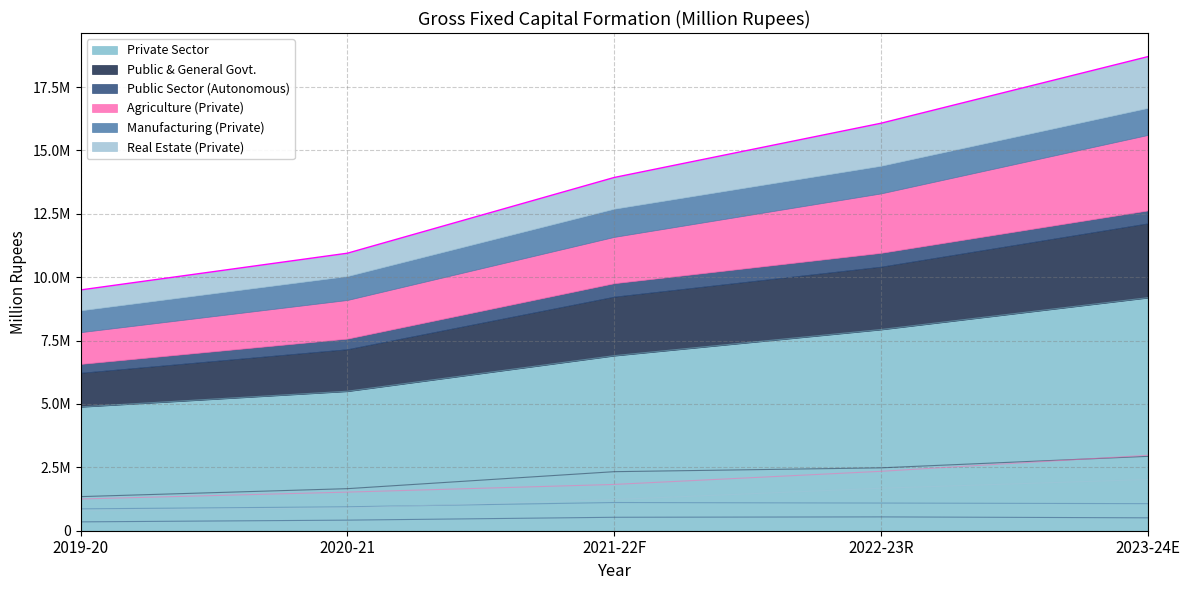

What is the total value across all series at 2021-22F?

13931532.8